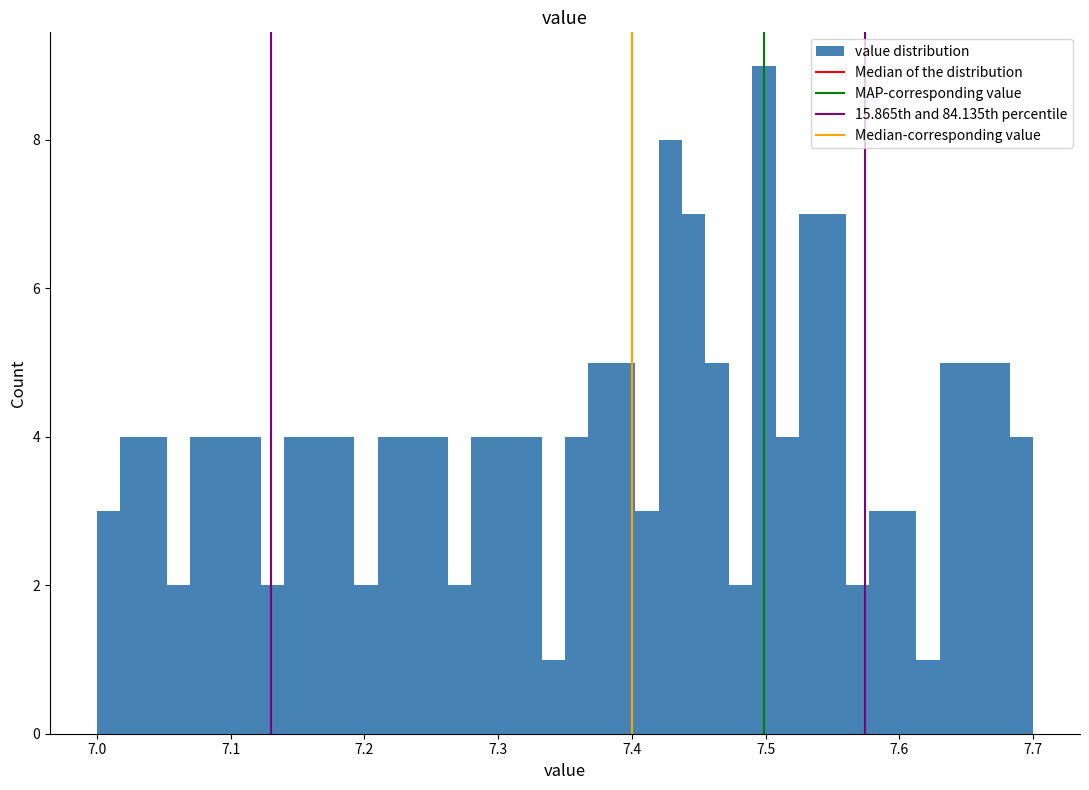

Around what value on the x-axis is the tallest bar? Give the approximate position of its centre, as read against the axis.

7.50